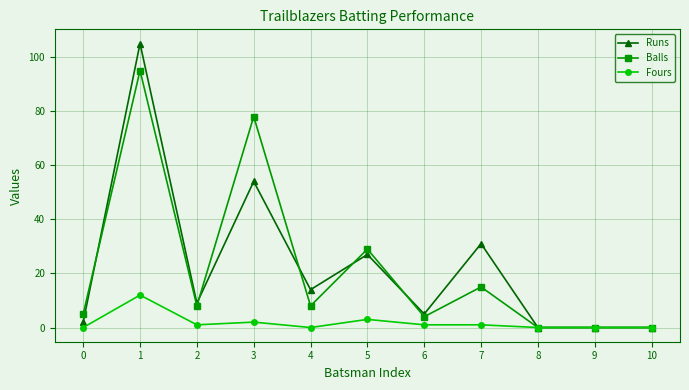

How many data points does each series have?

11